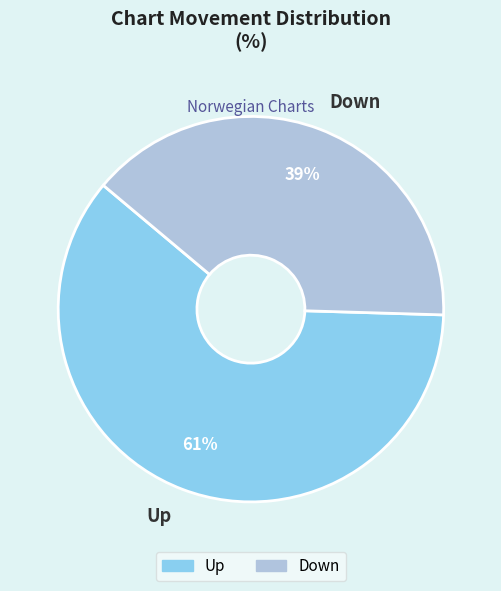

Combined, do Down and Up account for over 50%?

Yes